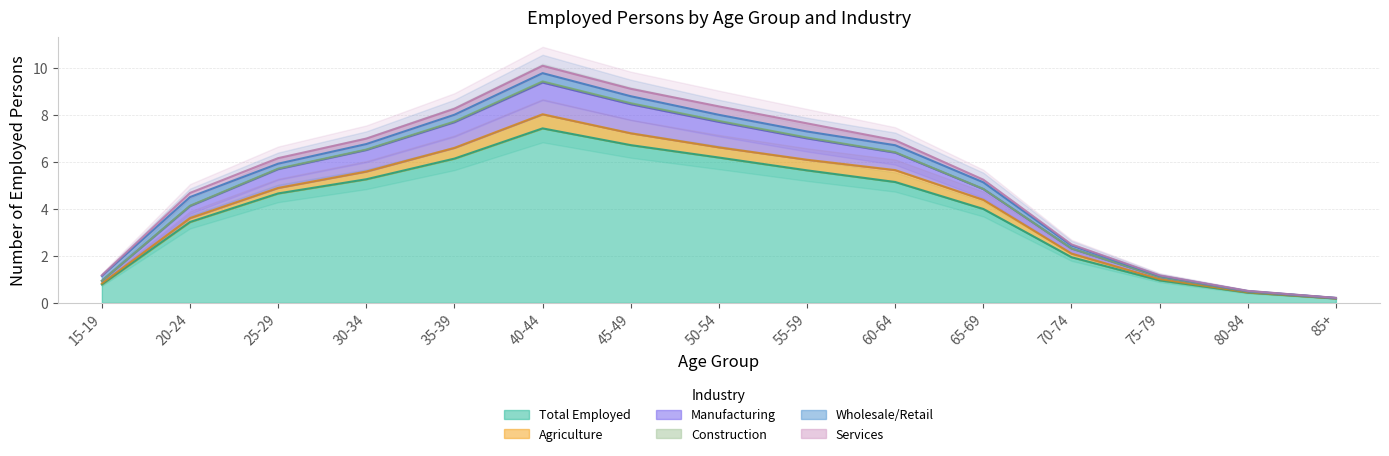

At how many categories does at least one series exceed 2053935?

10